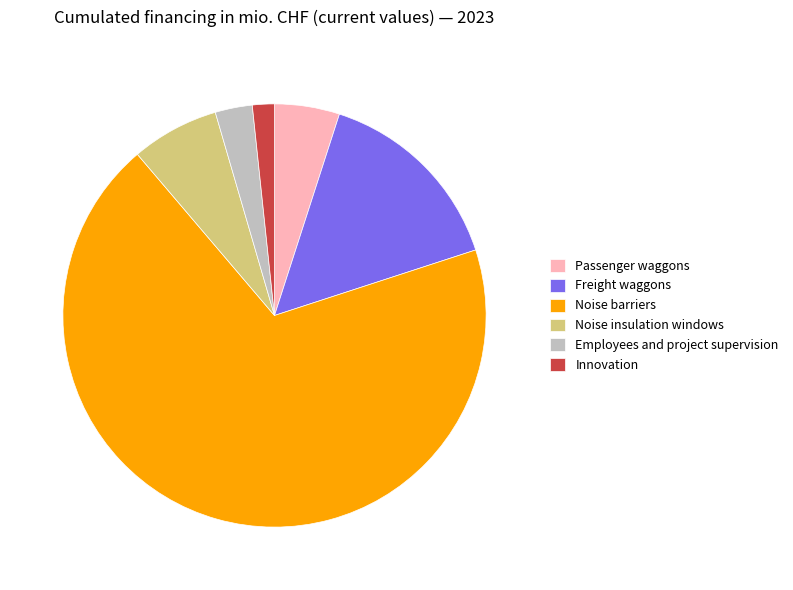

Rank the categories by value from lowest to highest.

Innovation, Employees and project supervision, Passenger waggons, Noise insulation windows, Freight waggons, Noise barriers